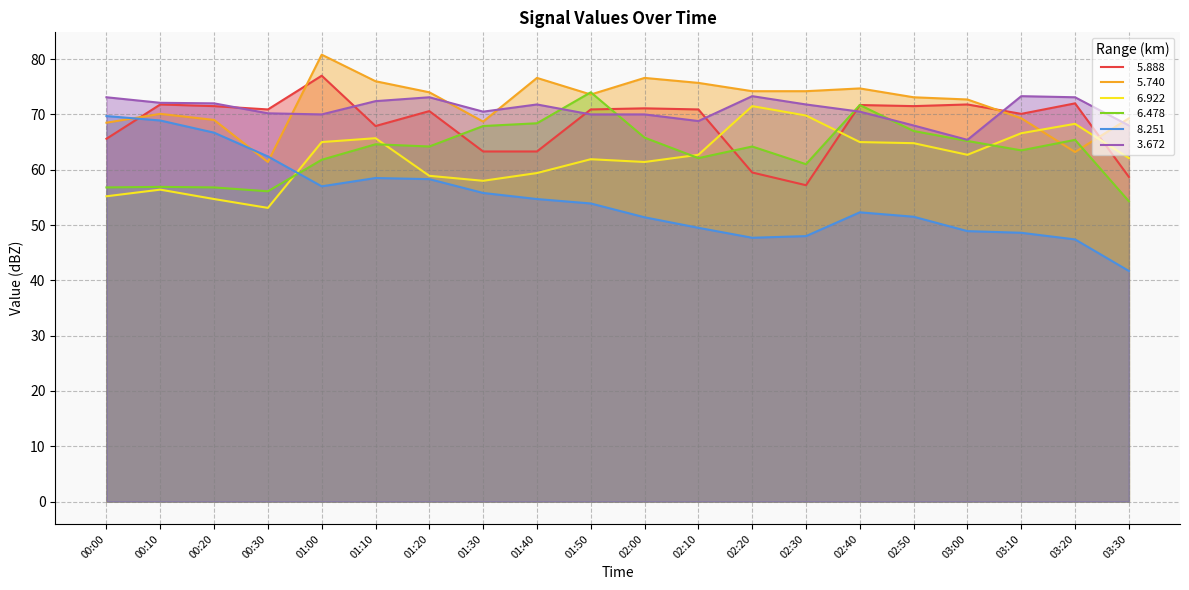

Is it true that   5.740 equals 73.1 at 02:50?

True